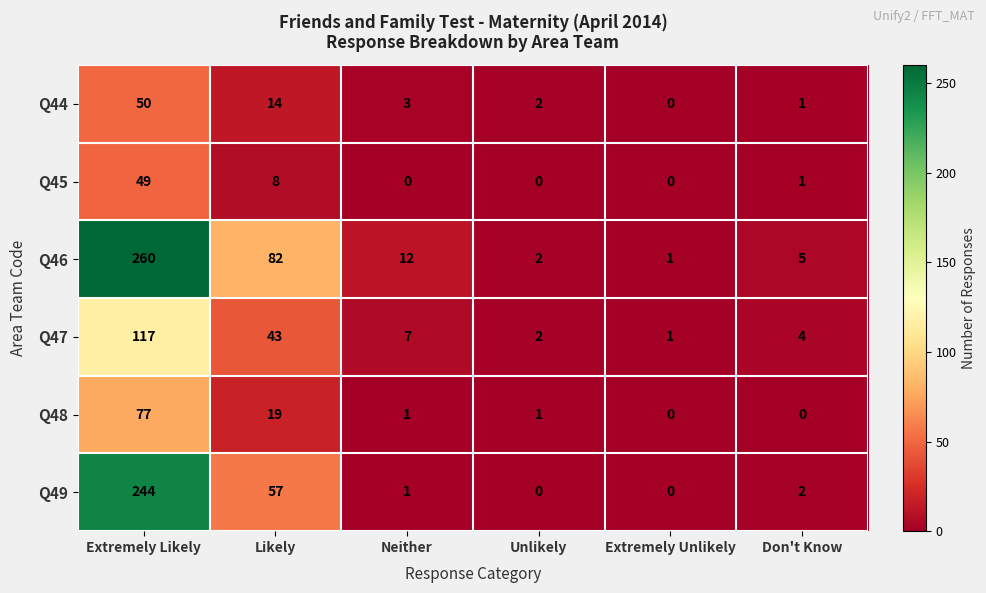

What is the sum of the Q47 values at Extremely Likely and Neither?

124